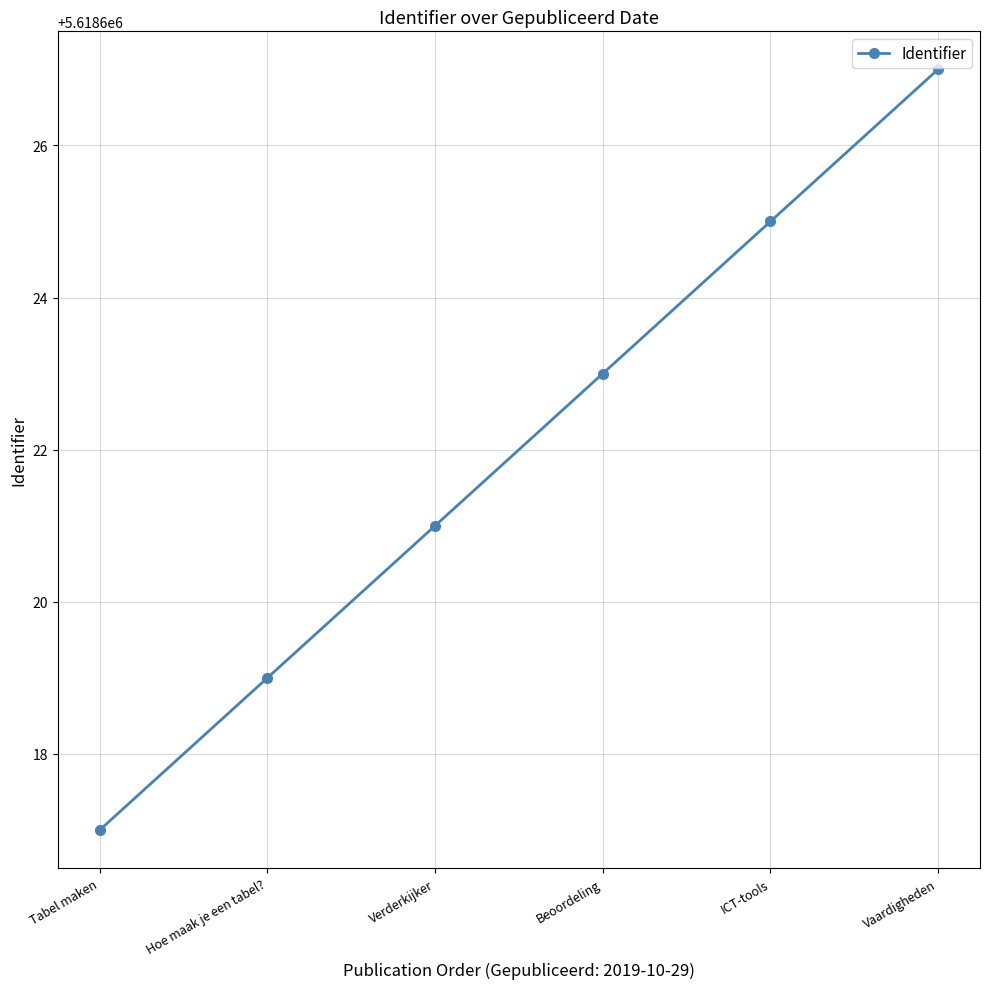

The value at Vaardigheden is 3782646. True or false?

False